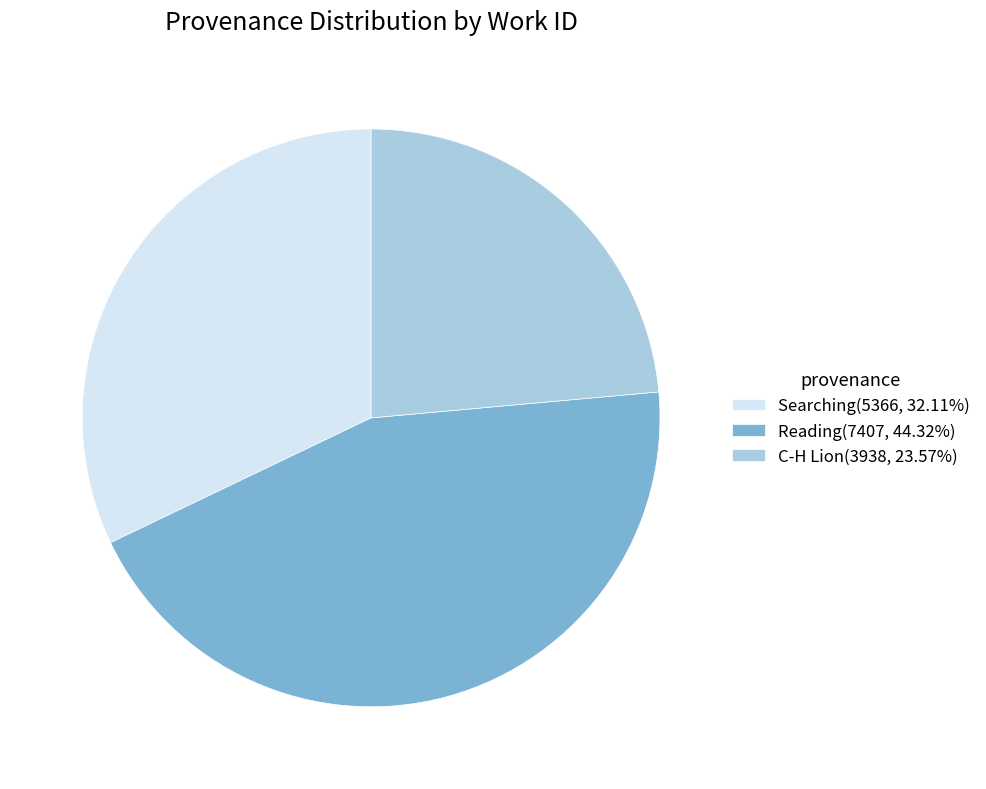

Do C-H Lion(3938, 23.57%) and Reading(7407, 44.32%) together represent more than half of the pie?

Yes